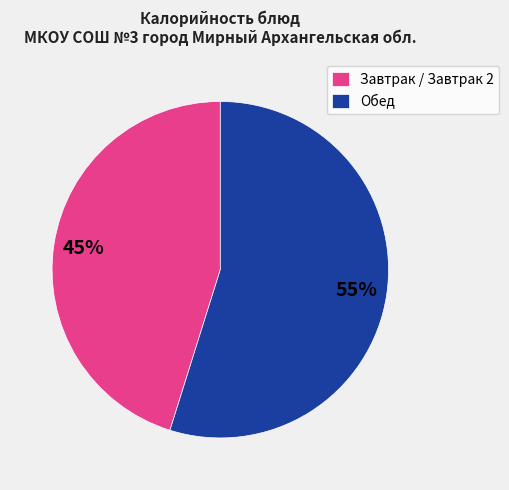

What is the ratio of the value at Завтрак / Завтрак 2 to the value at Обед?

0.8